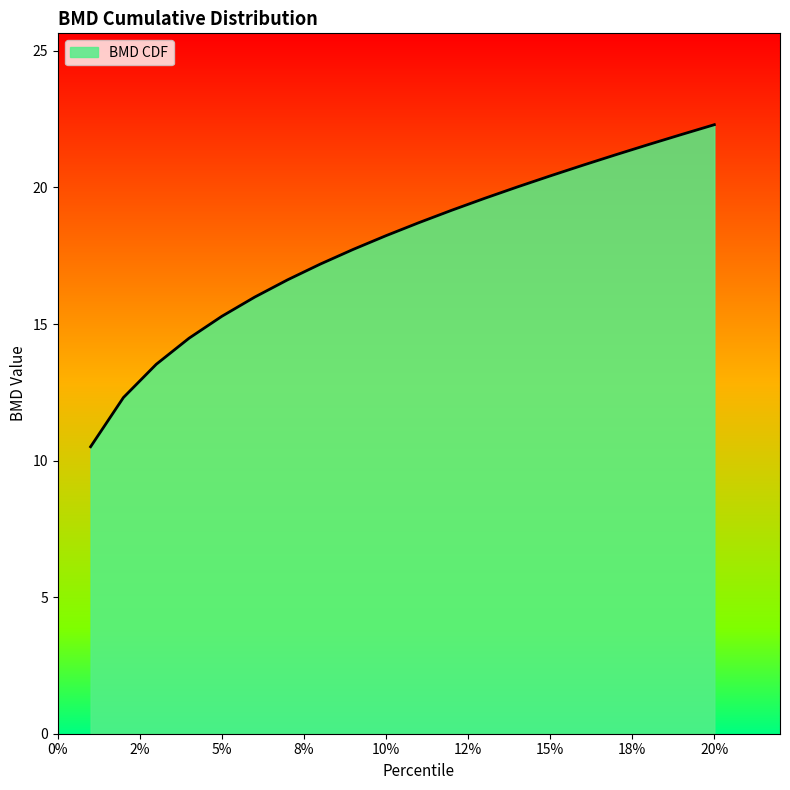

What is the greatest value displayed?

22.3